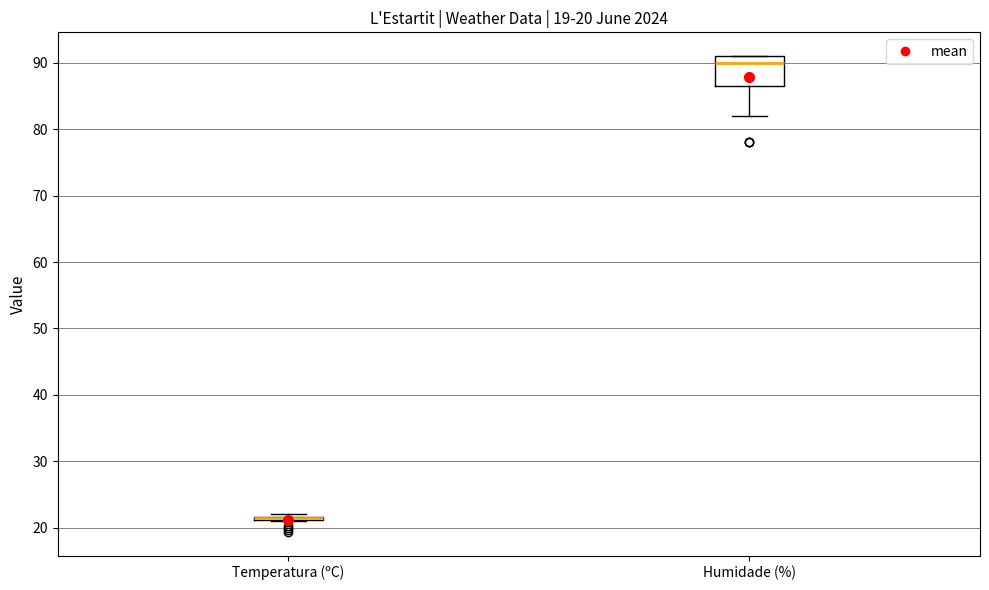

Comparing the boxes themselves (not the whiskers), which one is the tallest?

Humidade (%)